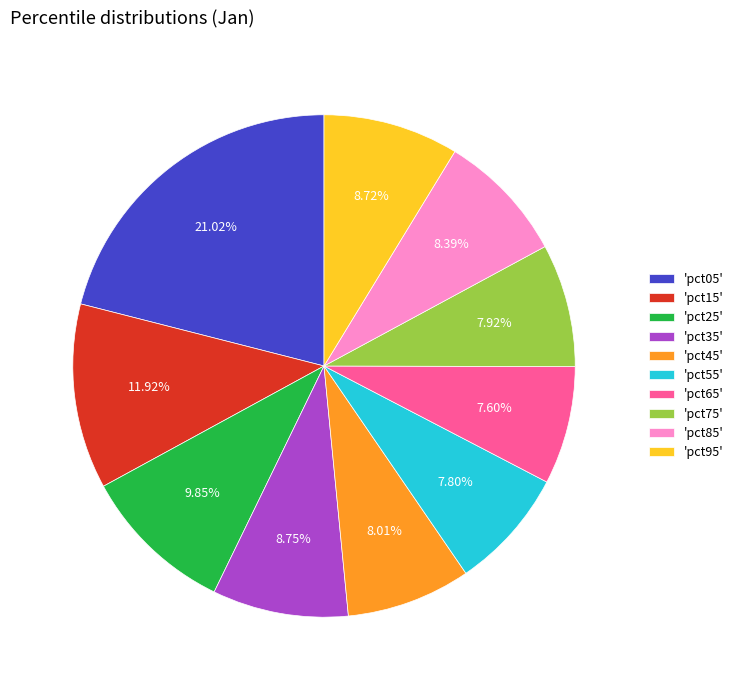

What is the ratio of the value at 'pct85' to the value at 'pct65'?

1.1